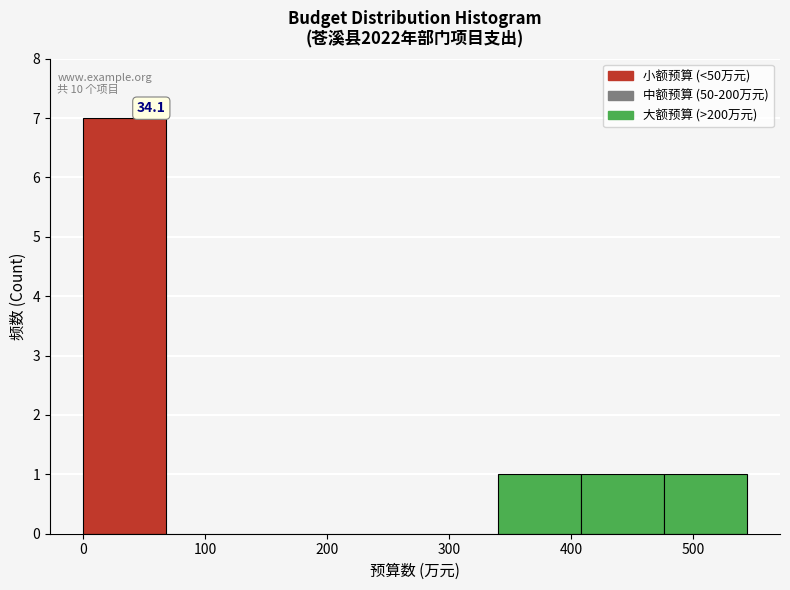

Which range on the x-axis has the tallest bar?

0 to 70